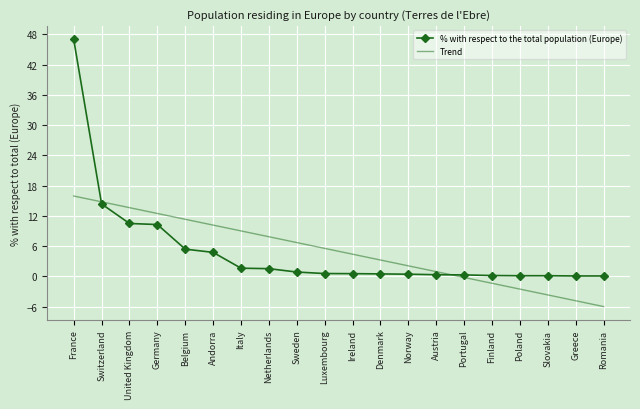

What is the difference between the highest and lowest values at Germany?

2.2